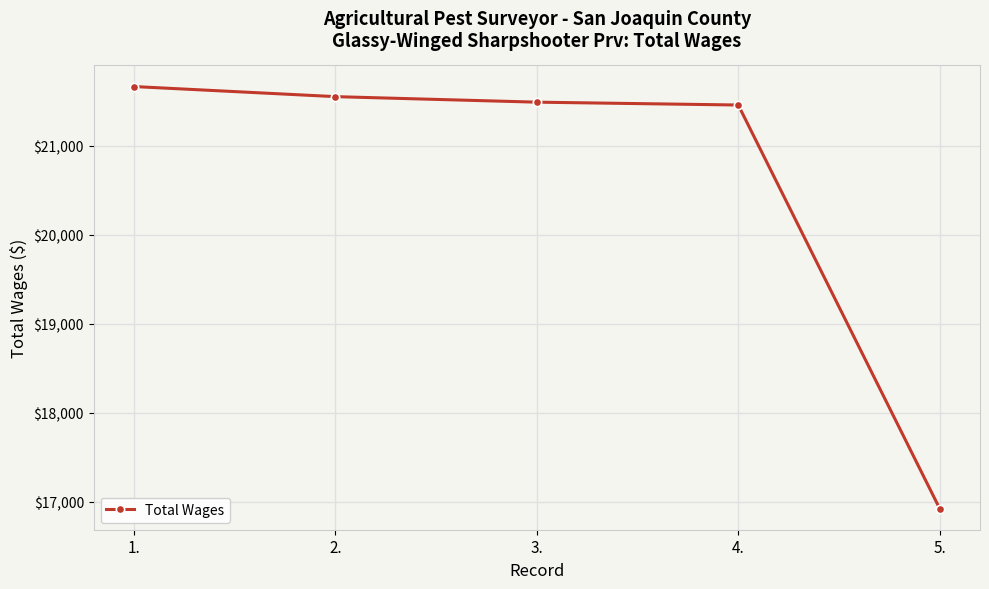

Reading right to left, what are all the values shown in this chart?

16923.9	21455.1	21487.1	21549.2	21662.5